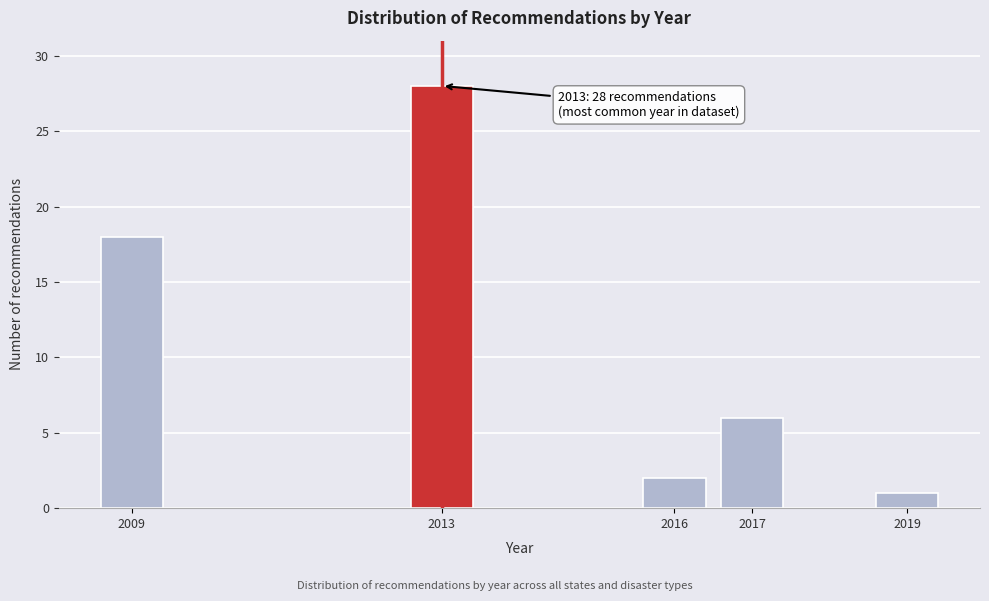

Reading left to right, extract all data points from this chart.

2009=18	2013=28	2016=2	2017=6	2019=1